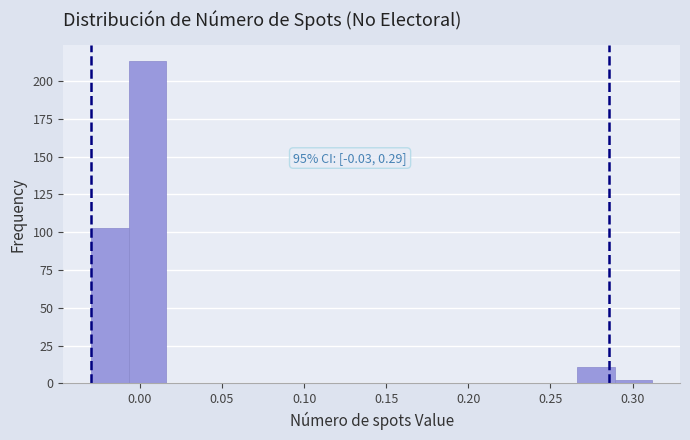

Over which range of the x-axis is the bar tallest?

-0.005 to 0.015